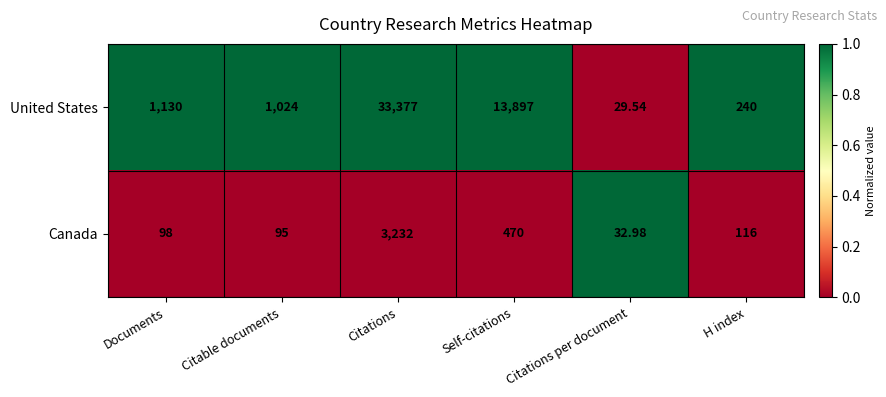

Between Citations and H index, which series saw the biggest shift?

United States